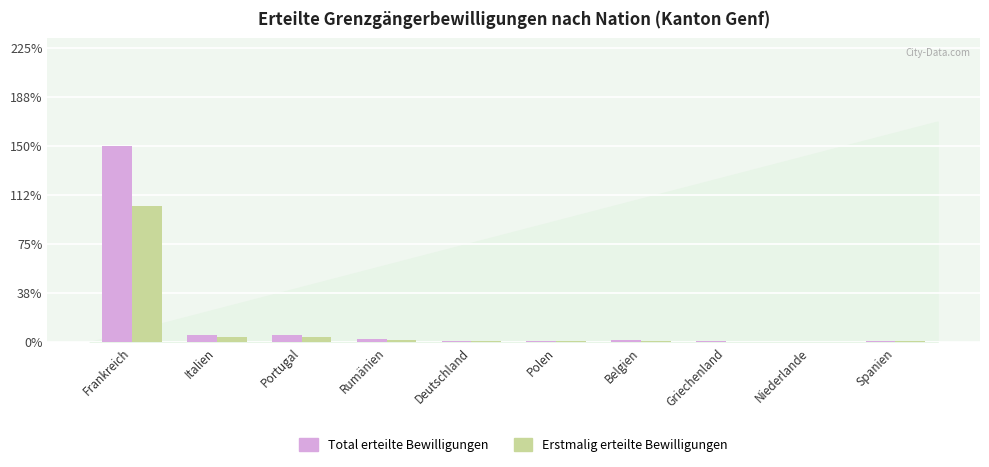

What position from the left is Portugal?

3